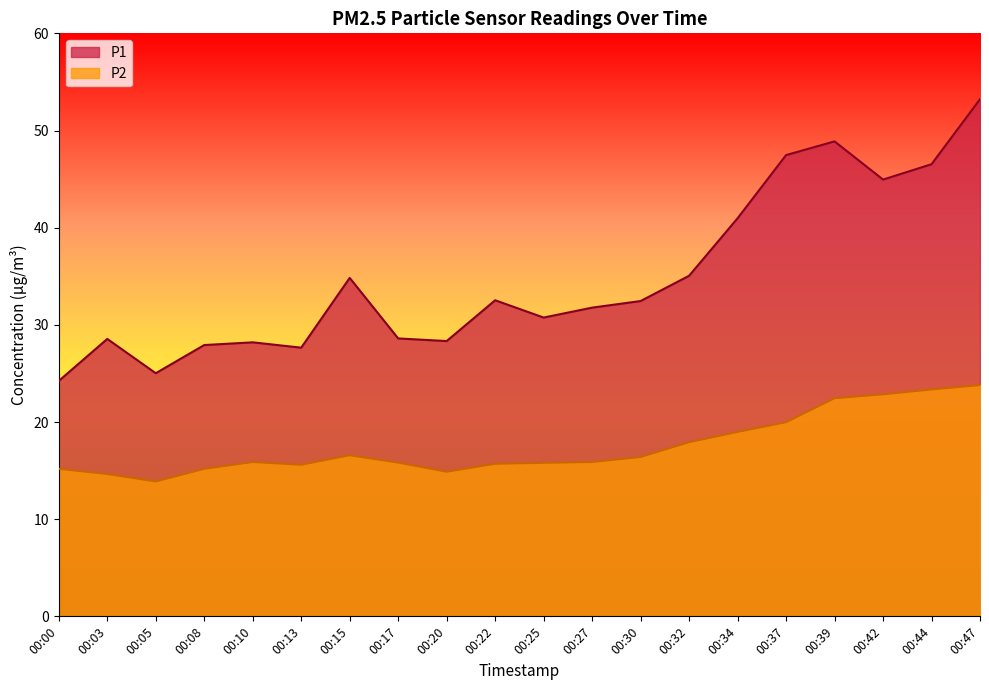

What is the sum of the P2 values at 00:15 and 00:37?

36.6